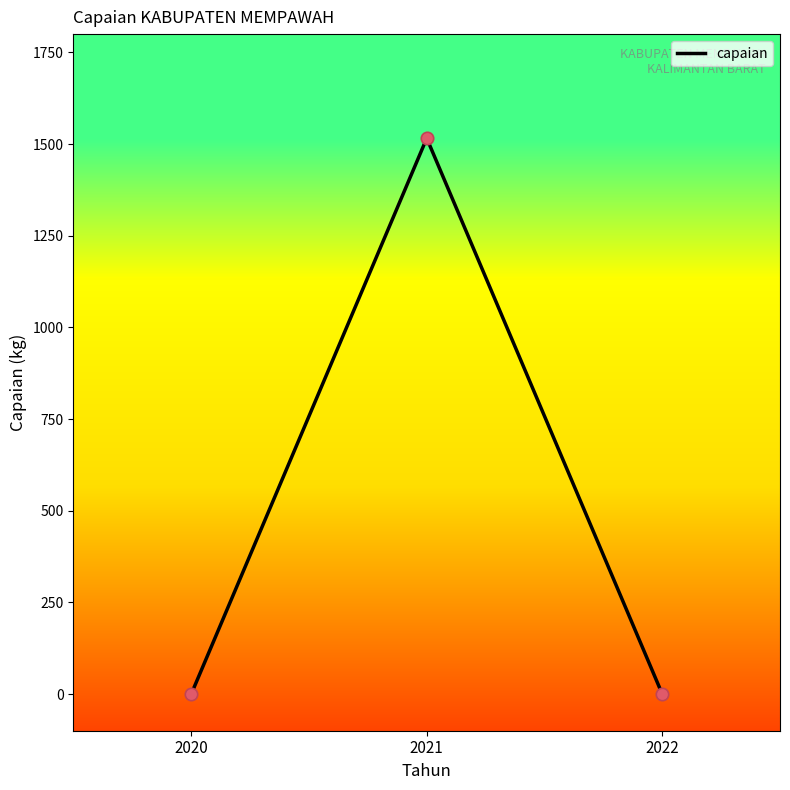

What is the change in value from 2021 to 2022?

-1516